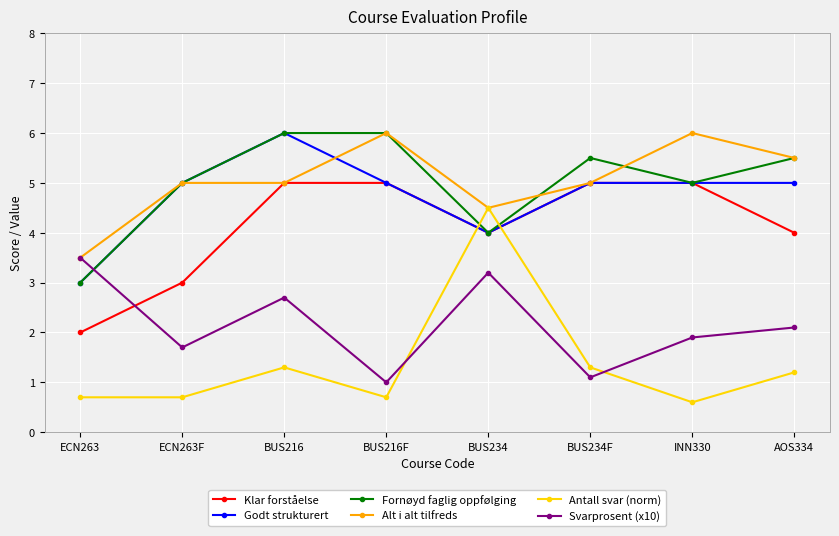

True or false: Antall svar (norm) has more than 2 interior local peaks.

False